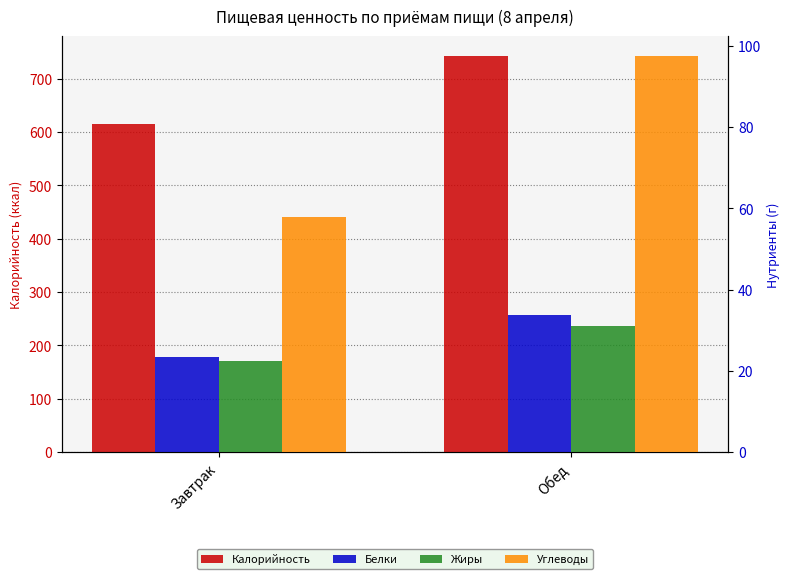

At Обед, list the series in order from smallest to largest.

Жиры, Белки, Углеводы, Калорийность